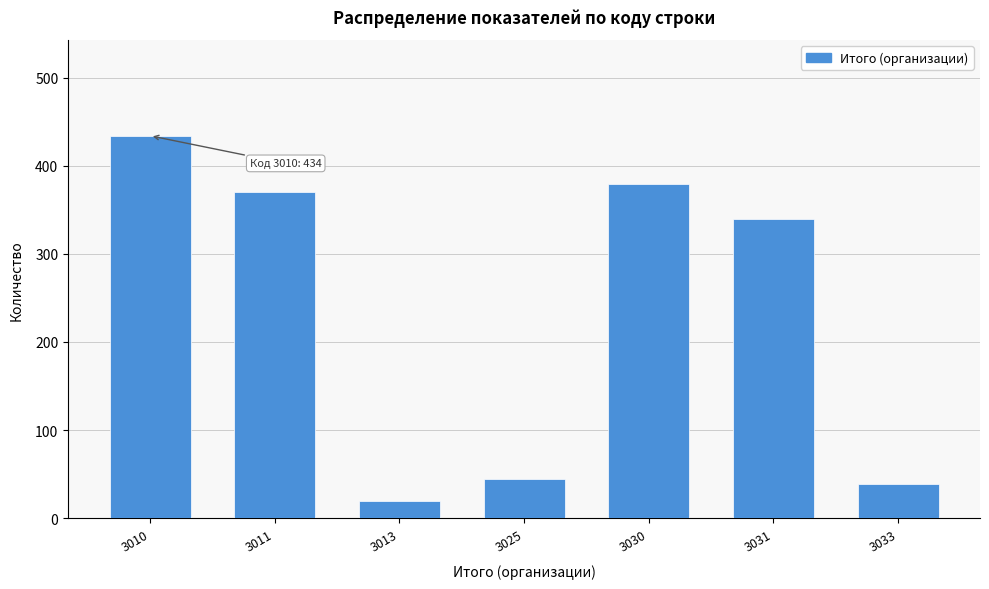

Reading left to right, transcribe all the data shown in this chart.

3010=434	3011=370	3013=20	3025=44	3030=379	3031=340	3033=39